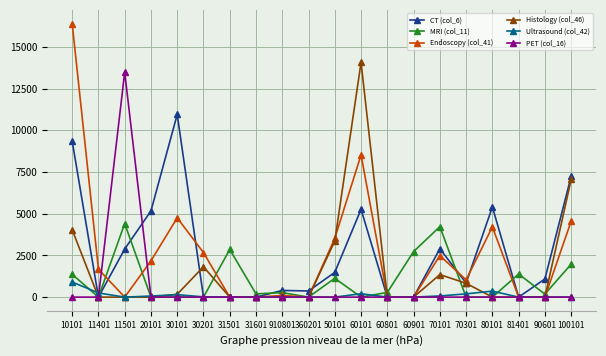

At which category is the sum across all series the highest?

10101